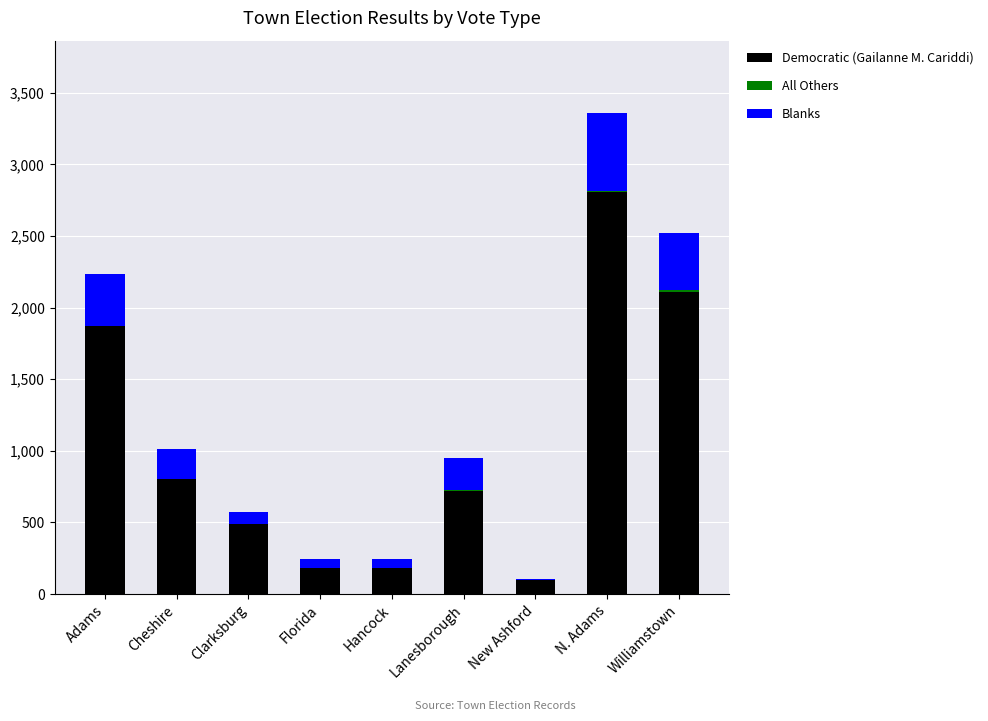

True or false: Democratic (Gailanne M. Cariddi) has a value of 97 at New Ashford.

True